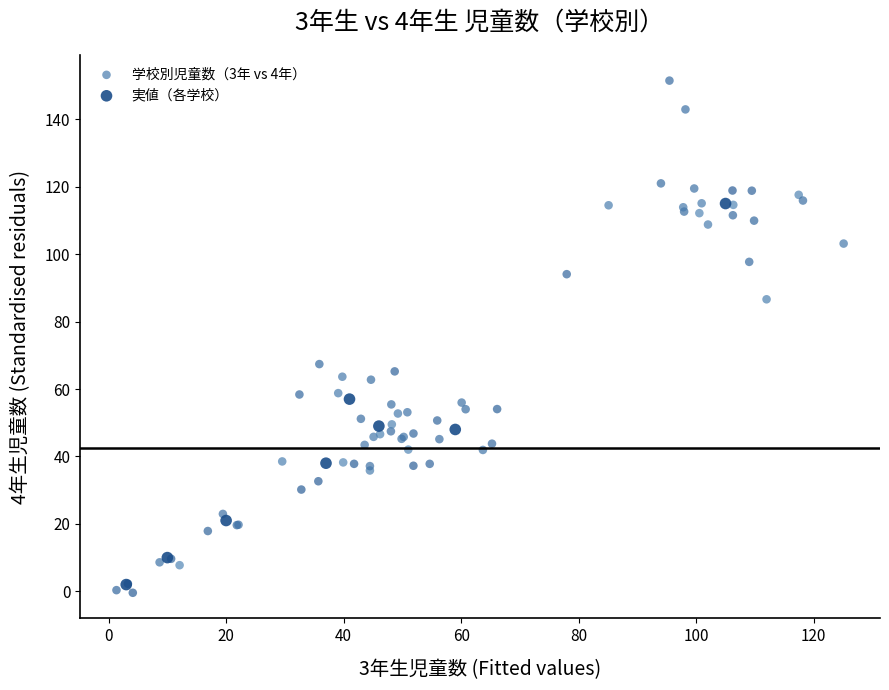

Which series reaches the maximum Y coordinate?

学校別児童数（3年 vs 4年）